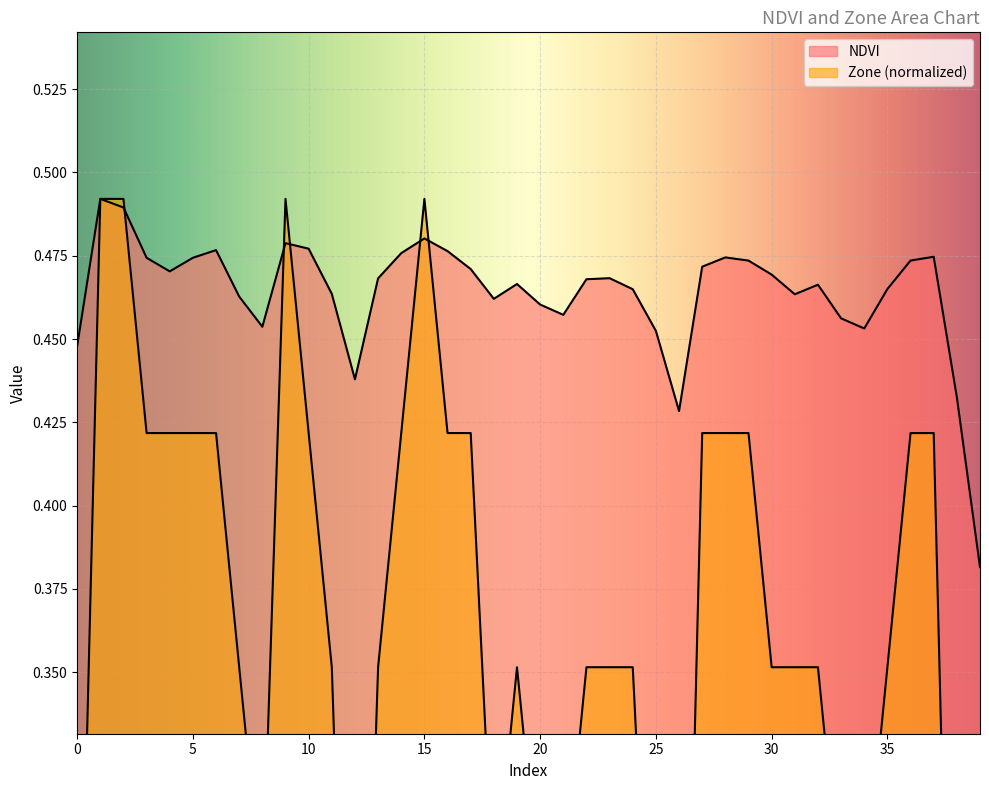

Reading left to right, what are all the values shown in this chart?

NDVI: 0.4	0.5	0.5	0.5	0.5	0.5	0.5	0.5	0.5	0.5	0.5	0.5	0.4	0.5	0.5	0.5	0.5	0.5	0.5	0.5	0.5	0.5	0.5	0.5	0.5	0.5	0.4	0.5	0.5	0.5	0.5	0.5	0.5	0.5	0.5	0.5	0.5	0.5	0.4	0.4
Zone: 0.2	0.5	0.5	0.4	0.4	0.4	0.4	0.4	0.3	0.5	0.4	0.4	0.1	0.4	0.4	0.5	0.4	0.4	0.3	0.4	0.3	0.3	0.4	0.4	0.4	0.2	0.1	0.4	0.4	0.4	0.4	0.4	0.4	0.3	0.3	0.4	0.4	0.4	0.1	0.0